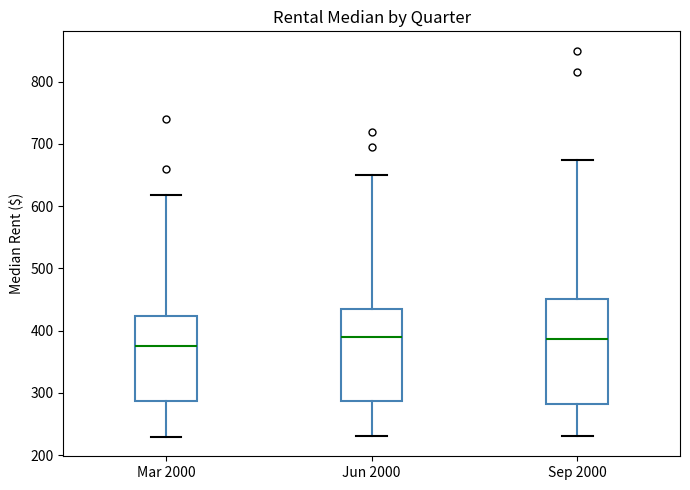

Comparing the boxes themselves (not the whiskers), which one is the tallest?

Sep 2000